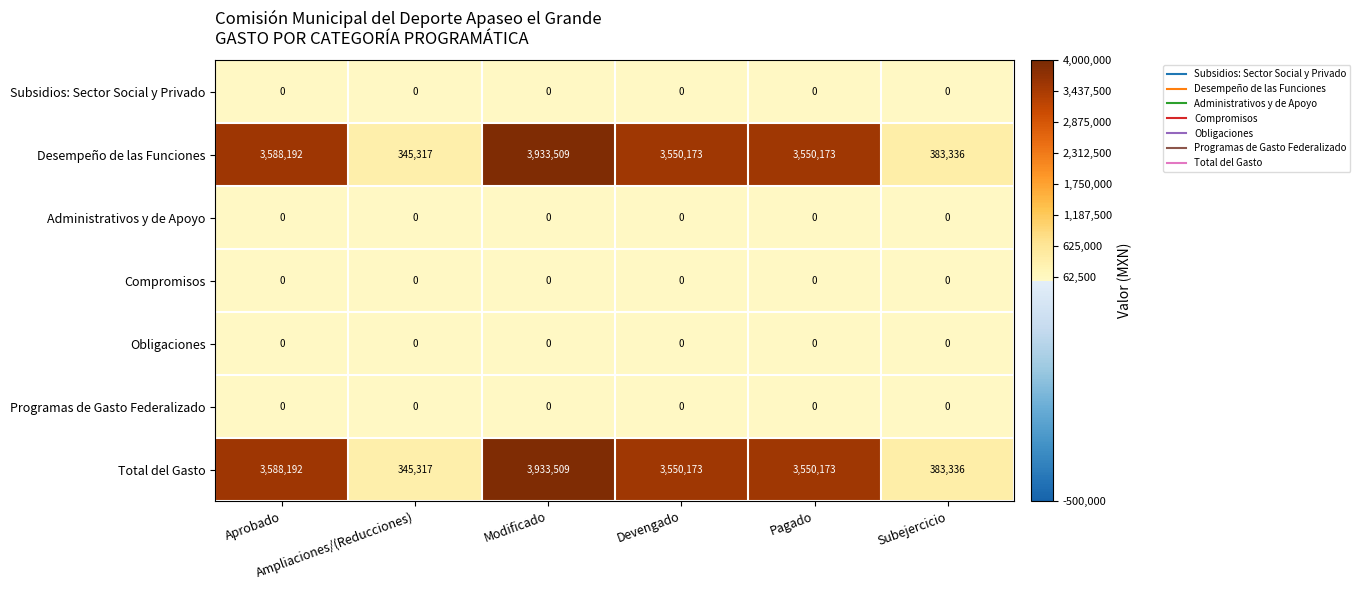

At how many categories does at least one series exceed 317679?

6